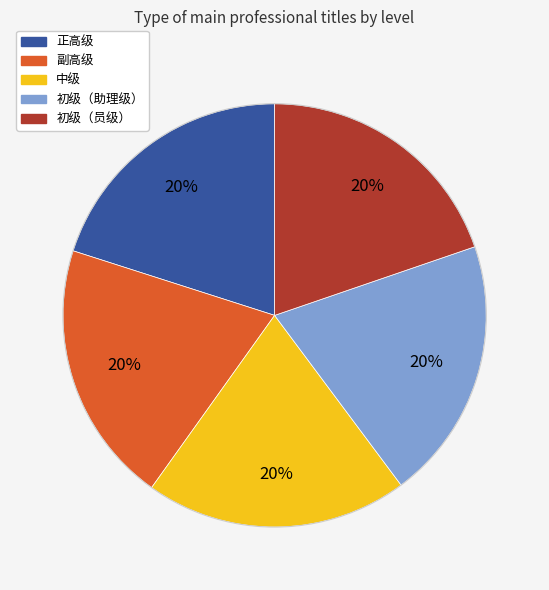

Does any single category account for the majority?

No